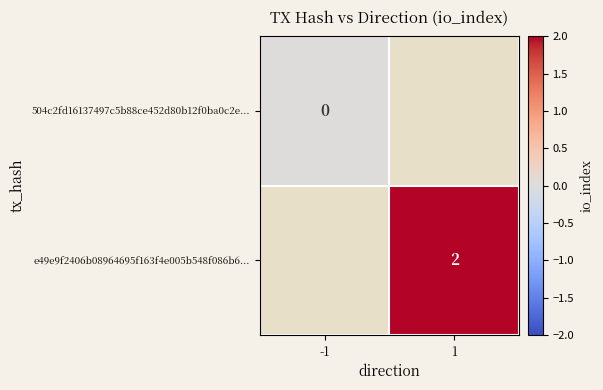

Between -1 and 1, which is larger?

1